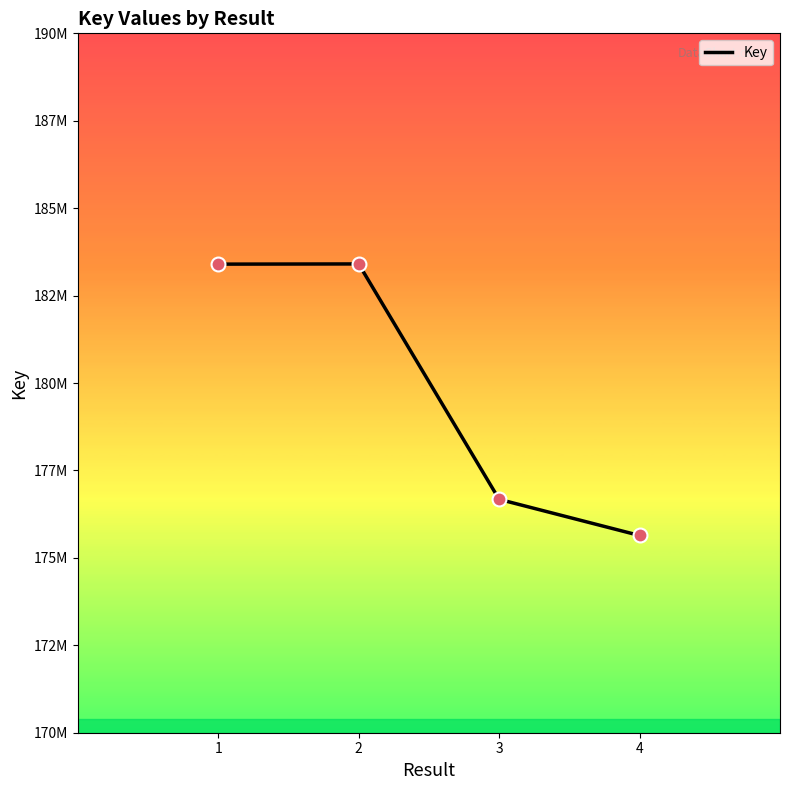

Approximately how many times larger is the value at 3 compared to 2?

1.0